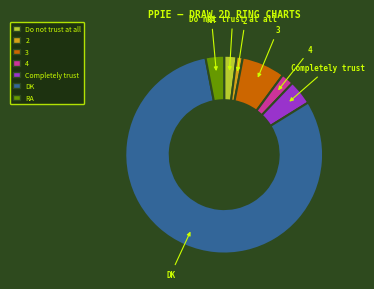

Between 3 and DK, which is larger?

DK